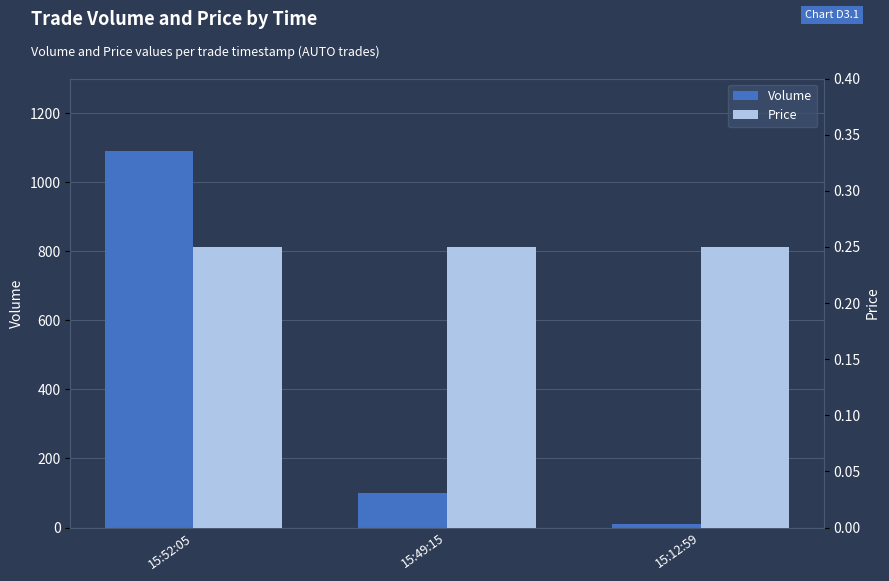

The value of Volume at 15:52:05 is 1090.0. True or false?

True